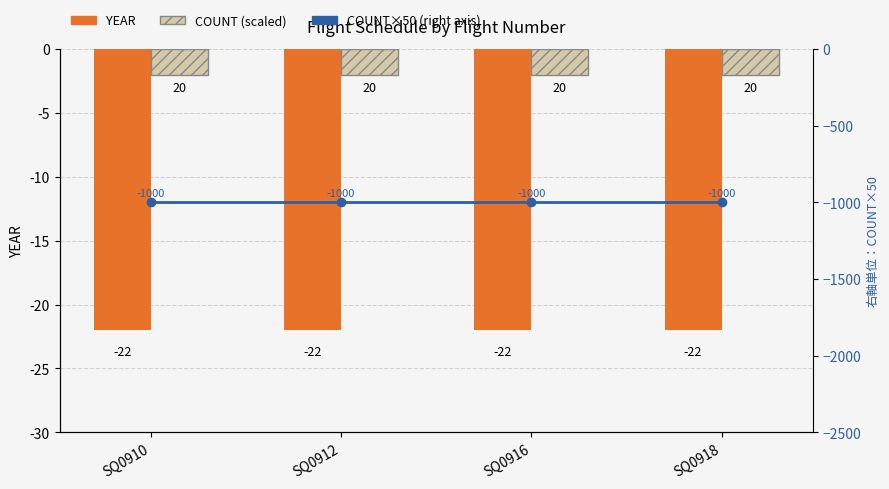

What is the greatest value displayed?

-2